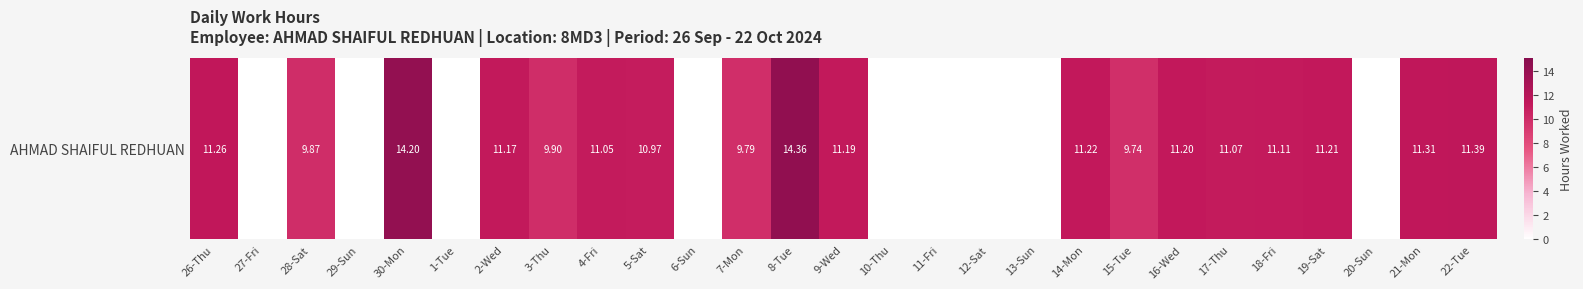

What is the sum of the values at 14-Mon and 17-Thu?

22.3